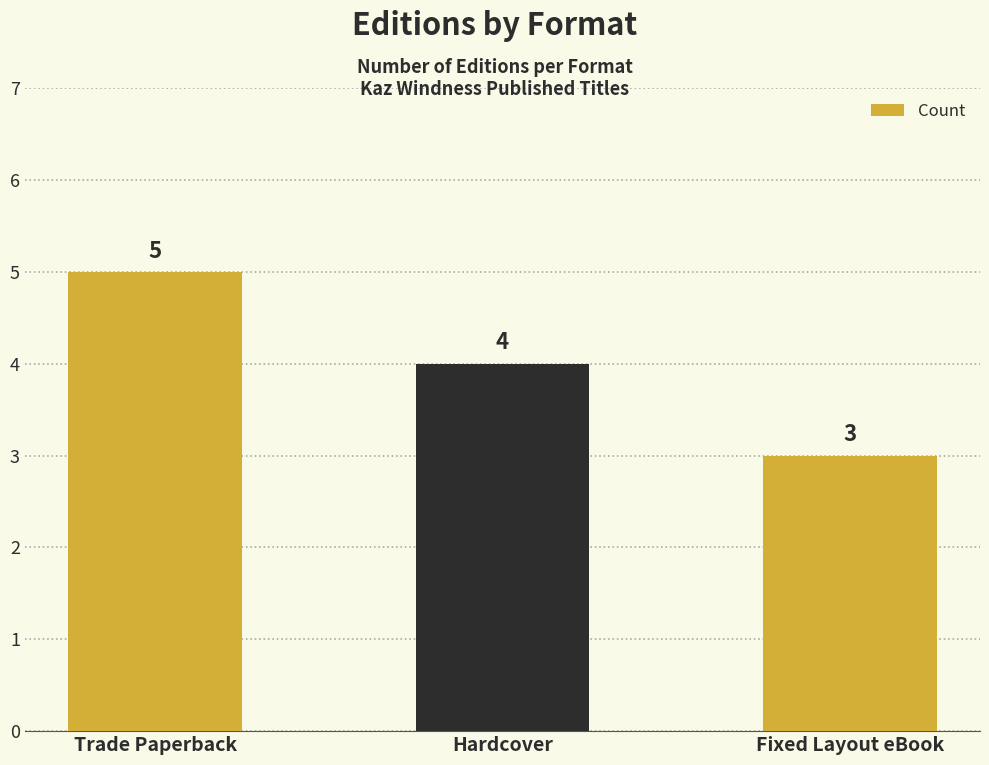

Does the chart contain stacked bars?

No